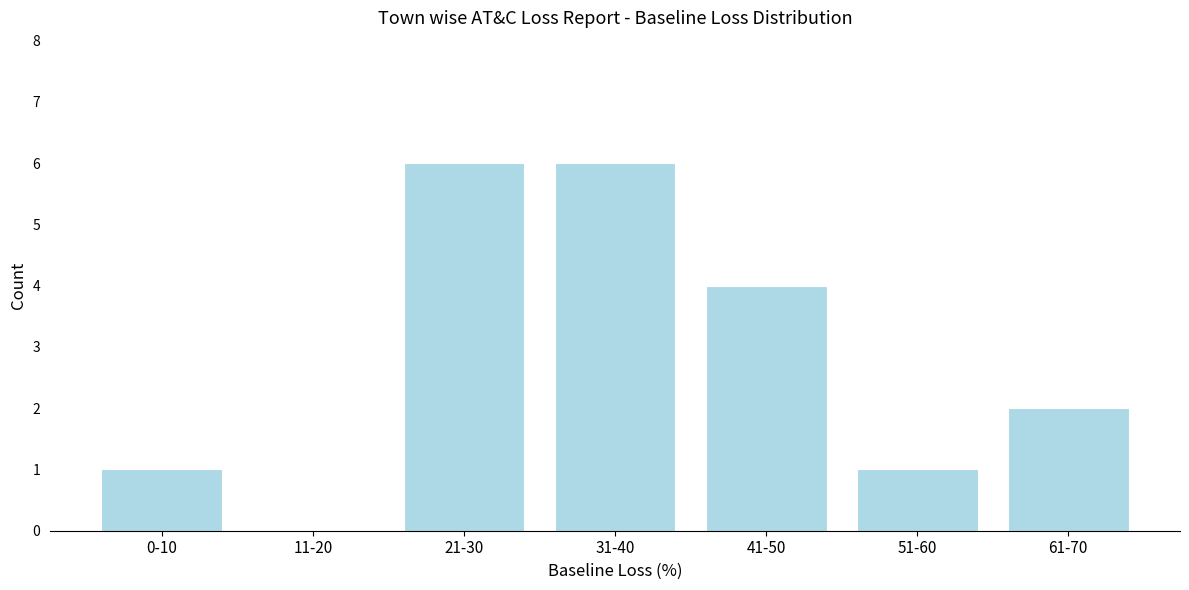

Reading left to right, transcribe all the data shown in this chart.

0-10=1	11-20=0	21-30=6	31-40=6	41-50=4	51-60=1	61-70=2